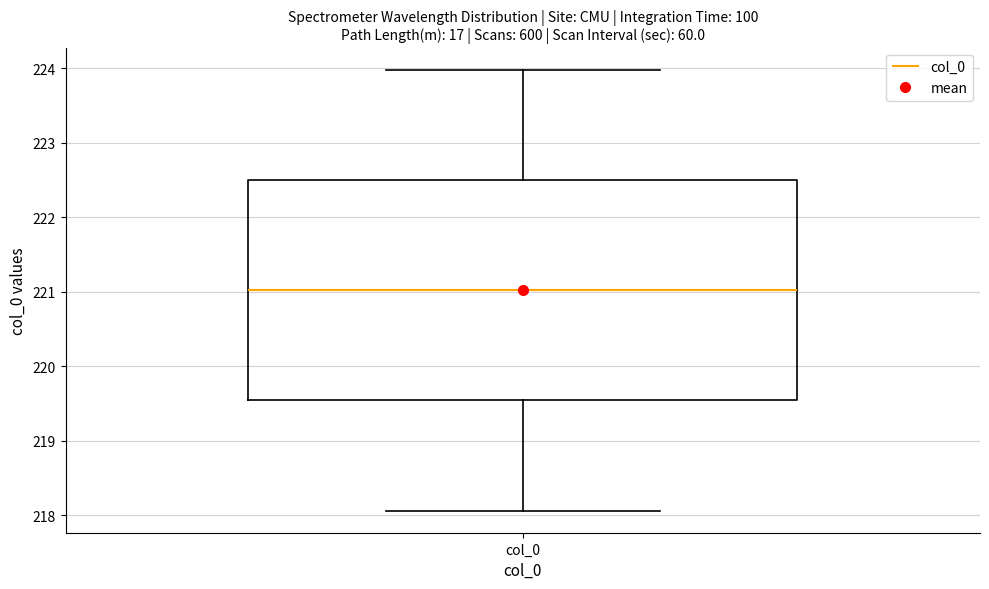

Transcribe this box plot: give where the median line is, the range the box spans, and where the two whiskers end, as read against the y-axis. The values are not printed on the chart, so give them approximately, as read against the axis.

median 221.0, box 219.5 to 222.5, whiskers 218.1 to 224.0